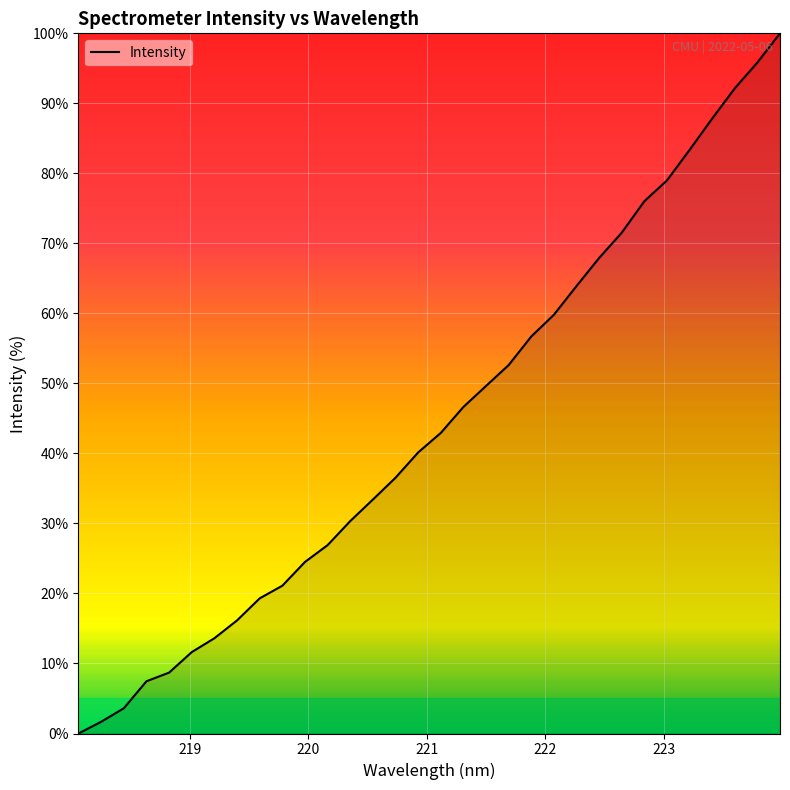

What is the maximum value shown in the chart?

100.0